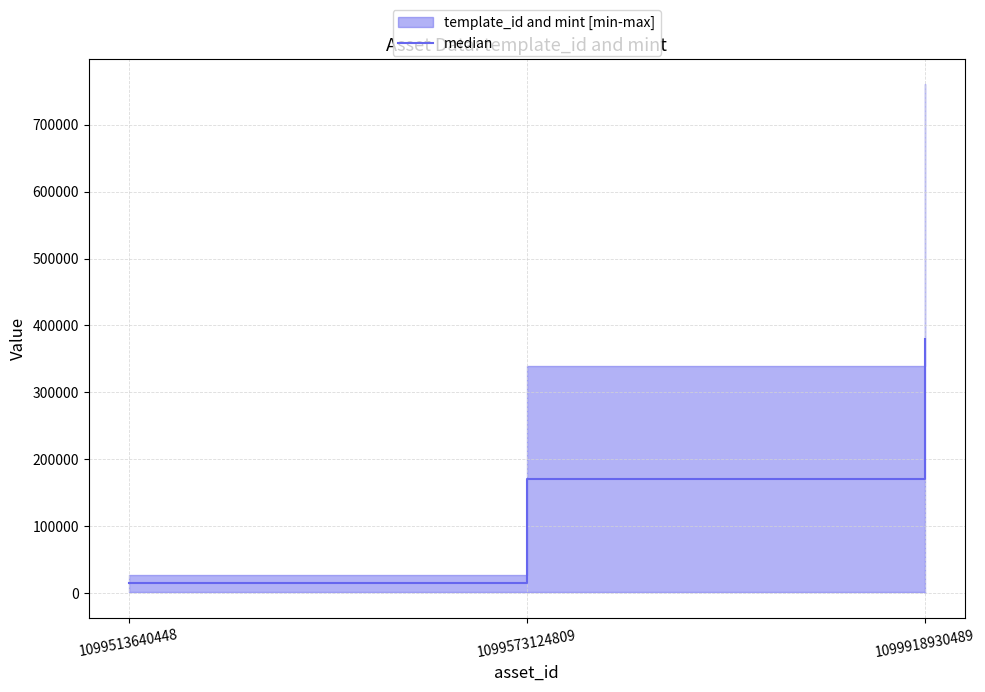

Between 1099513640448 and 1099918930489, which is larger?

1099918930489